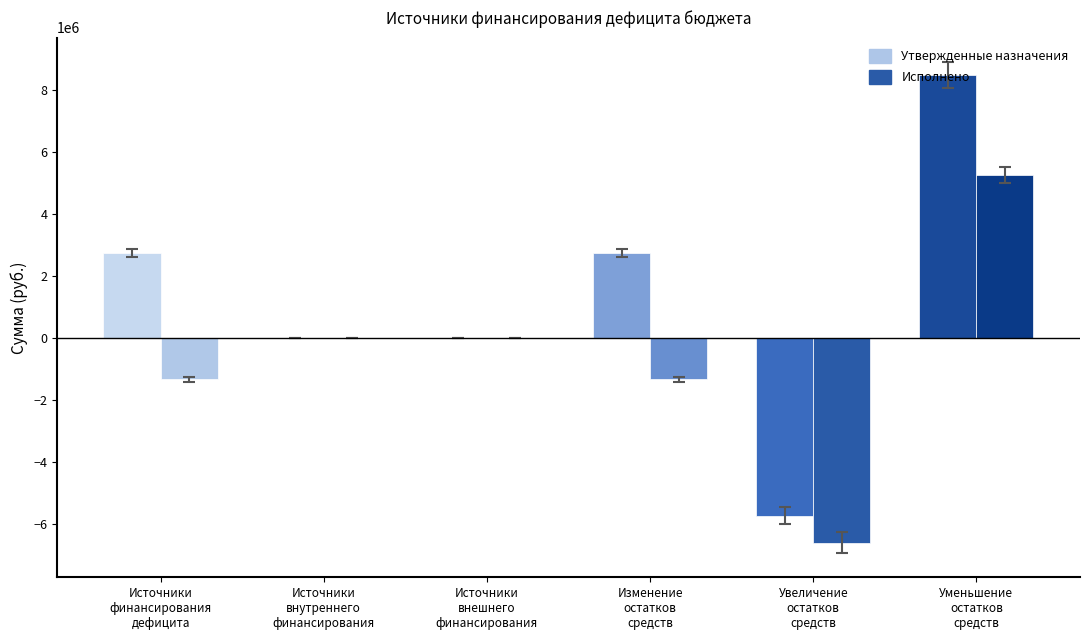

At Источники
внешнего
финансирования, list the series in order from smallest to largest.

Утвержденные назначения, Исполнено